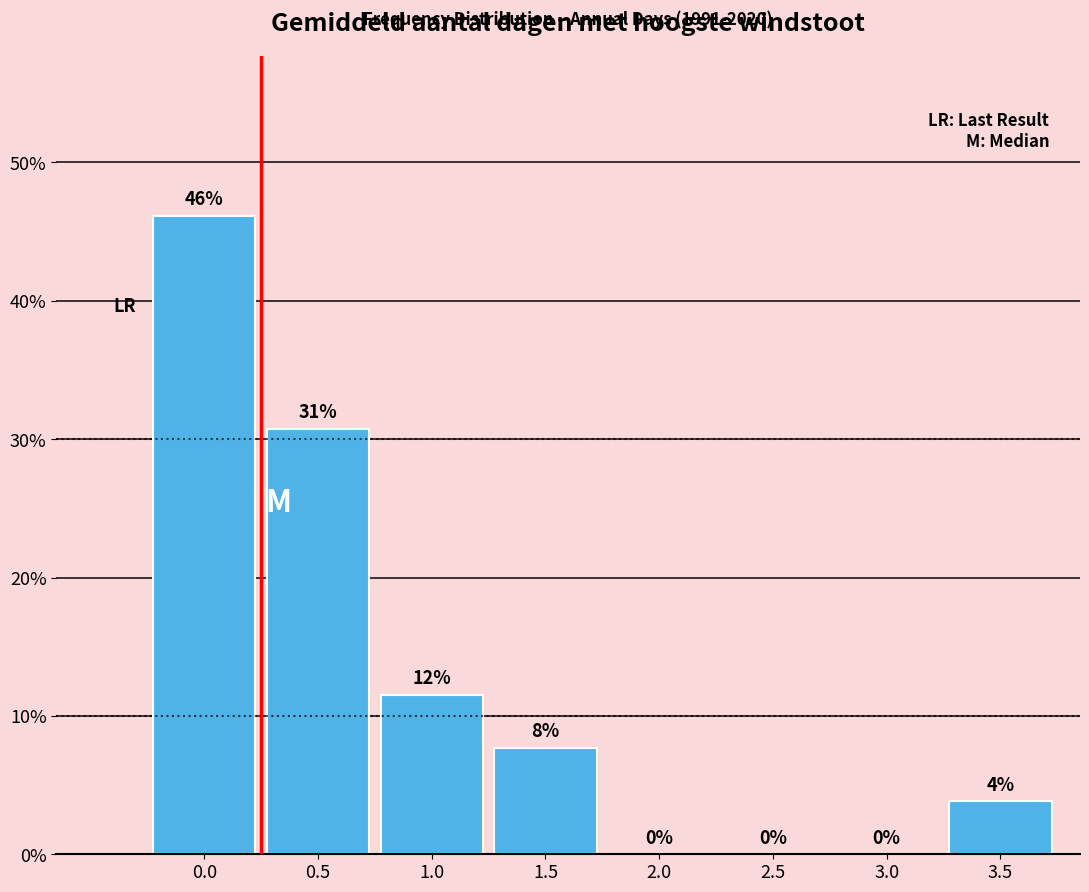

Between 2.0 and 1.0, which is larger?

1.0